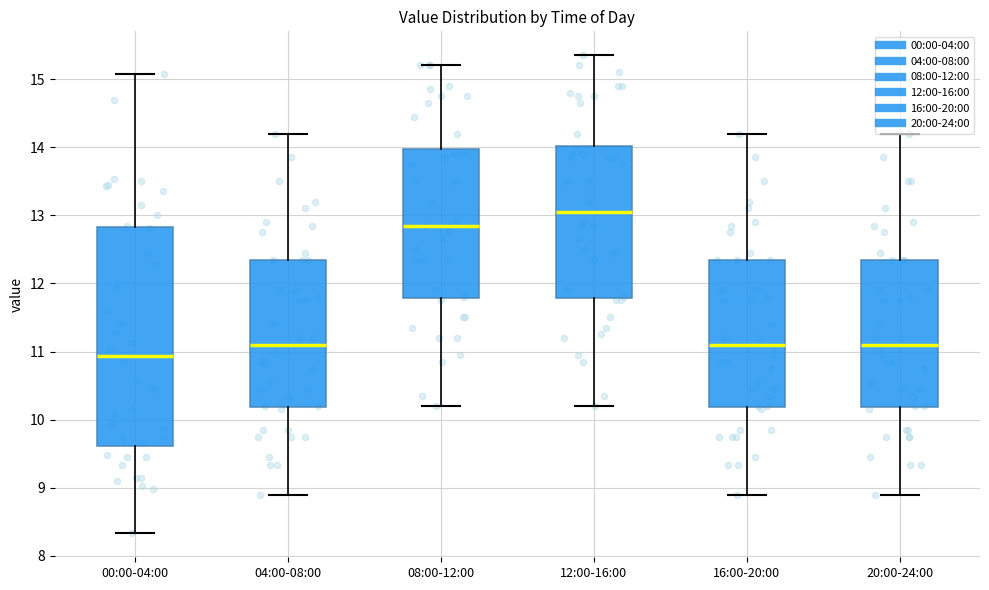

Comparing the boxes themselves (not the whiskers), which one is the tallest?

00:00-04:00